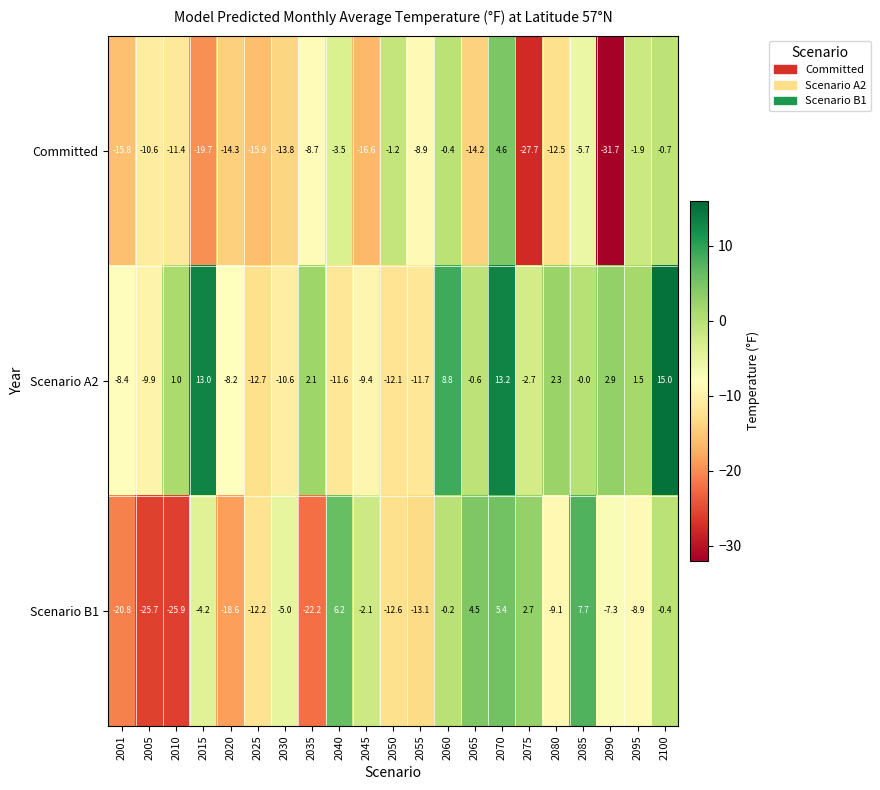

At which category is the sum across all series the highest?

2070